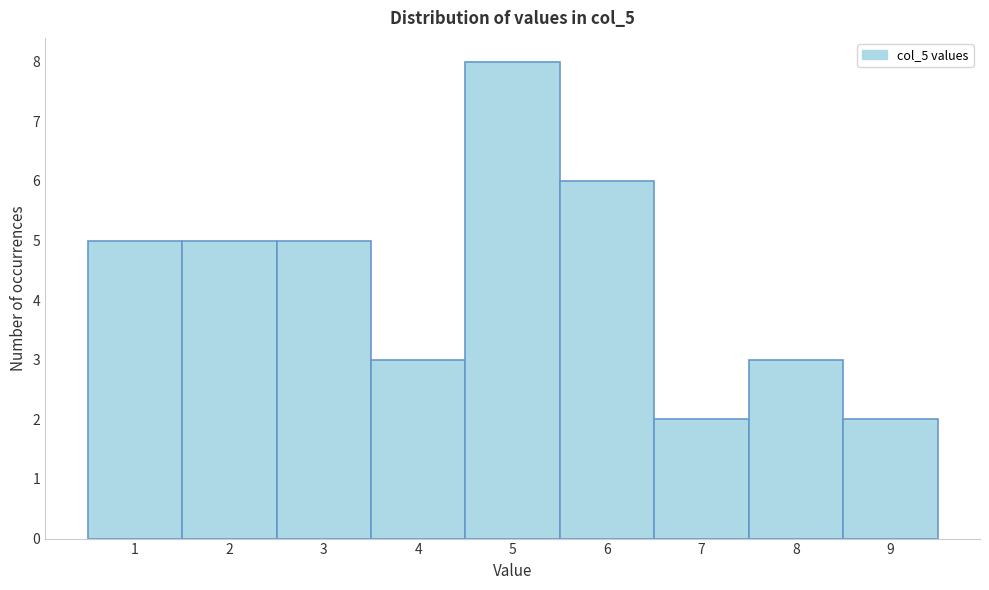

Reading left to right, list every bar in this chart as the range it spans on the x-axis followed by its height. The values are not printed on the chart, so give them approximately, as read against the axis.

0.5 to 1.5: 5
1.5 to 2.5: 5
2.5 to 3.5: 5
3.5 to 4.5: 3
4.5 to 5.5: 8
5.5 to 6.5: 6
6.5 to 7.5: 2
7.5 to 8.5: 3
8.5 to 9.5: 2